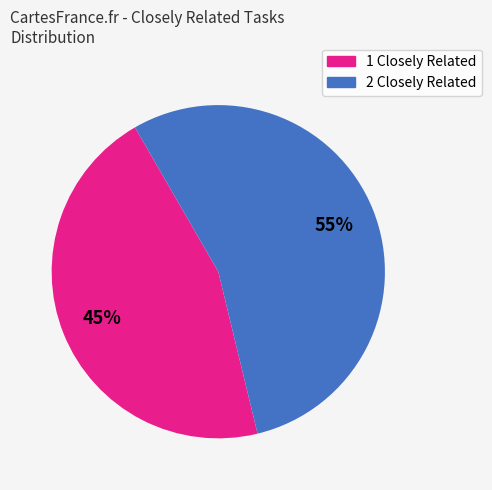

To the nearest percent, what is the average slice percentage?

50%